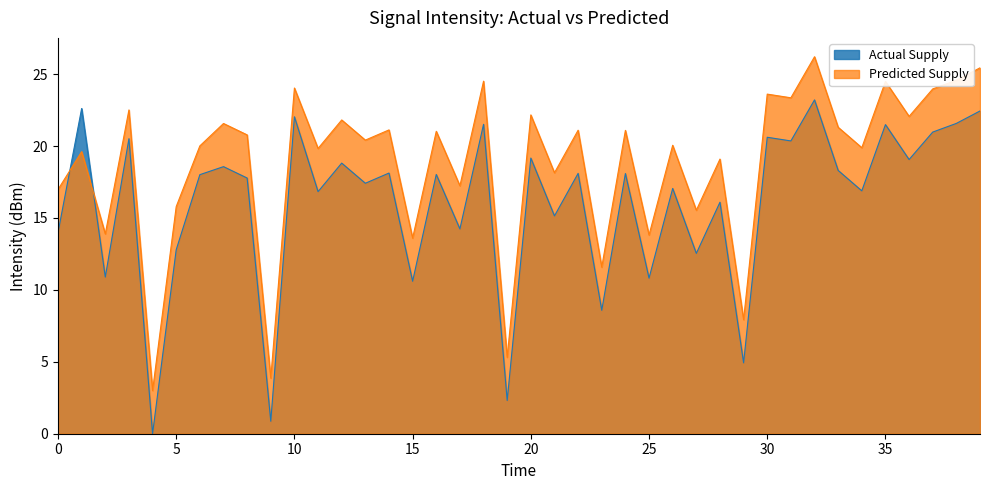

Rank the series by their average value, from highest to lowest.

Predicted Supply, Actual Supply